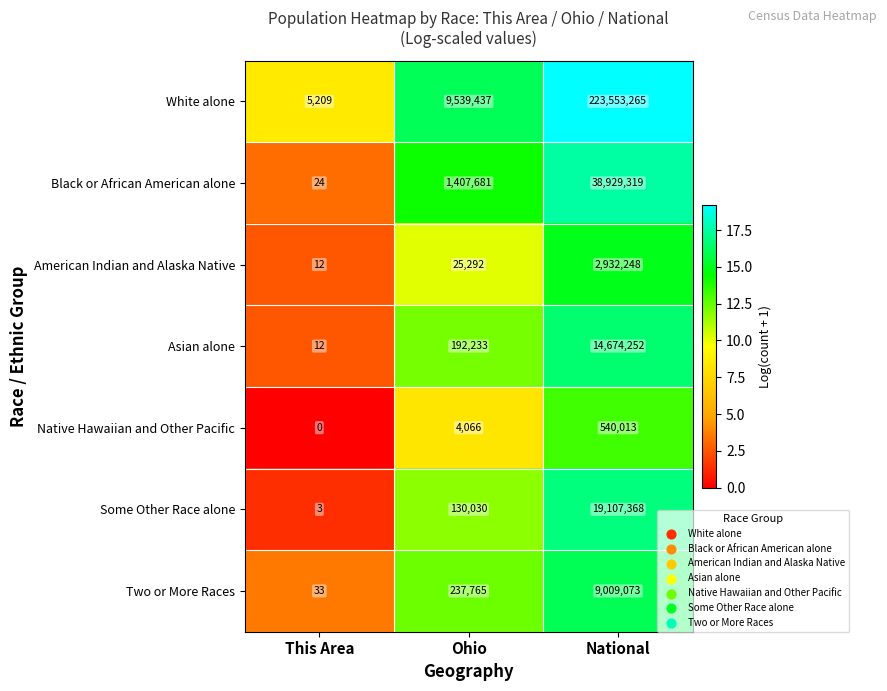

At which label does American Indian and Alaska Native reach its minimum?

This Area